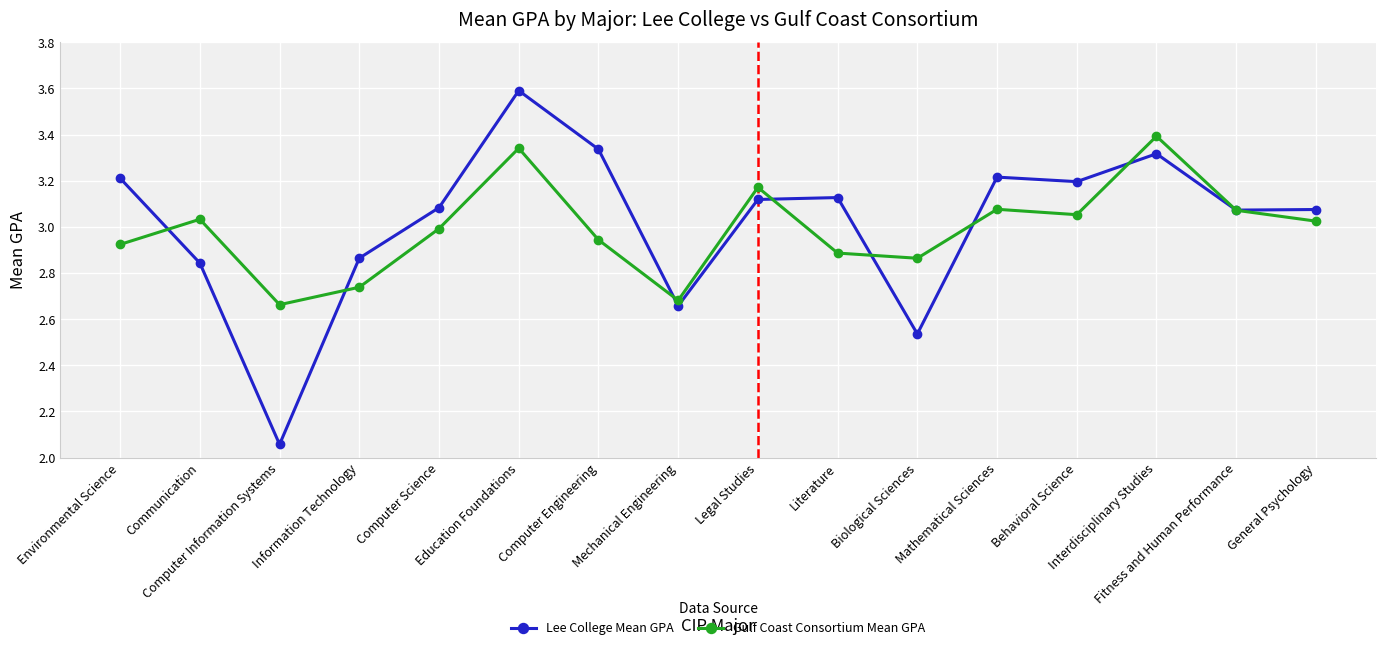

What is the sum of all Gulf Coast Consortium Mean GPA values?

47.9